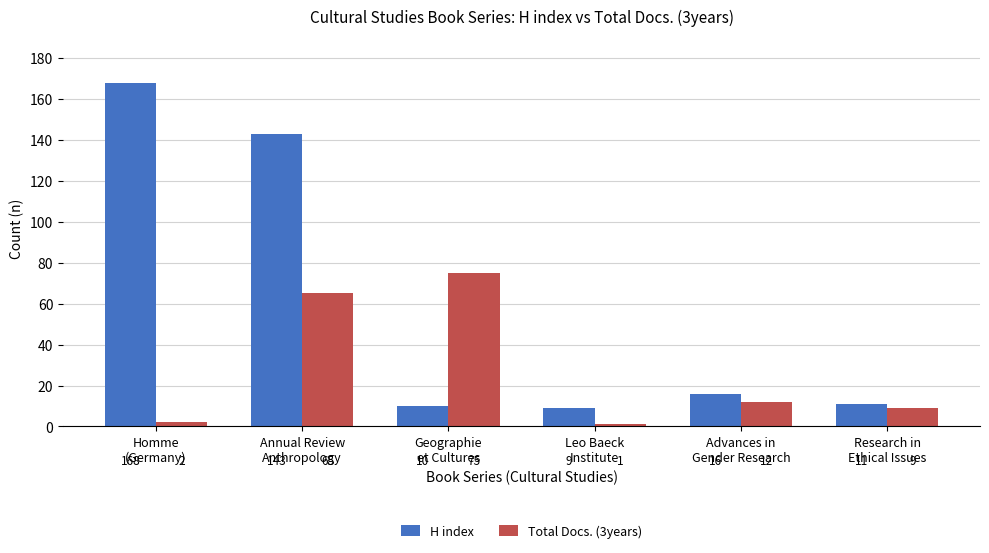

What position from the left is Homme
(Germany)?

1